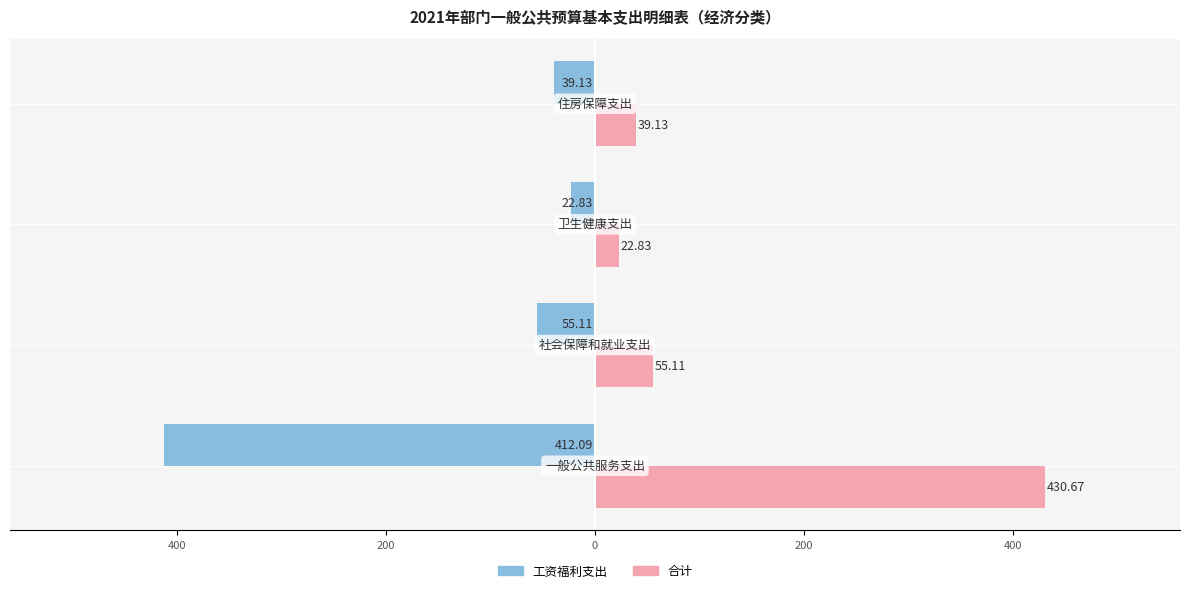

What are all the series names shown in the legend?

工资福利支出, 合计